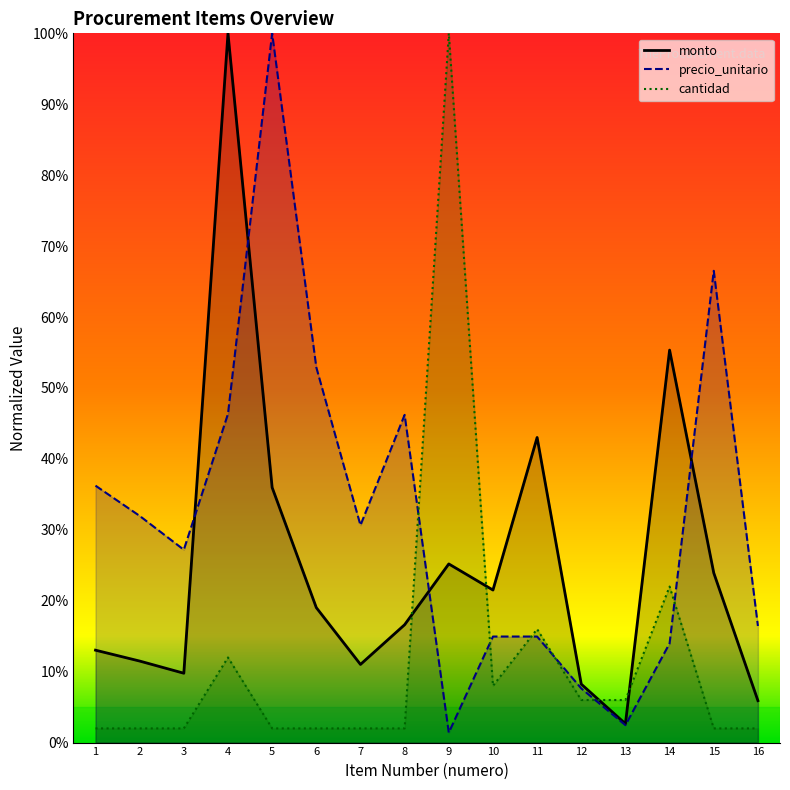

Which series has the largest total across all categories?

precio_unitario